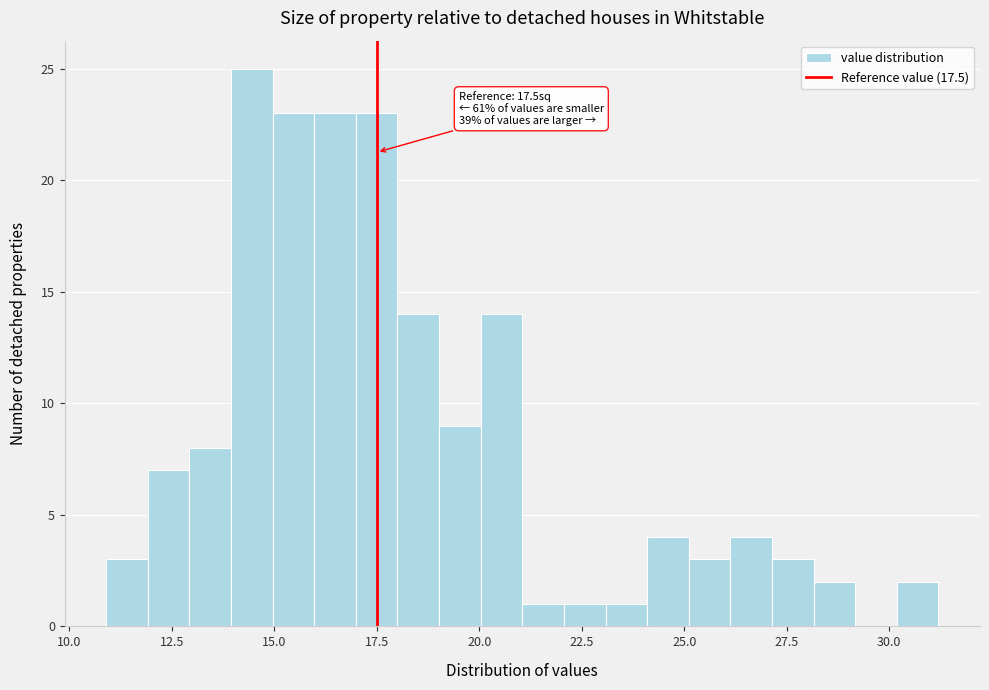

Read against the x-axis, roughly where is the centre of the tallest bar?

14.5